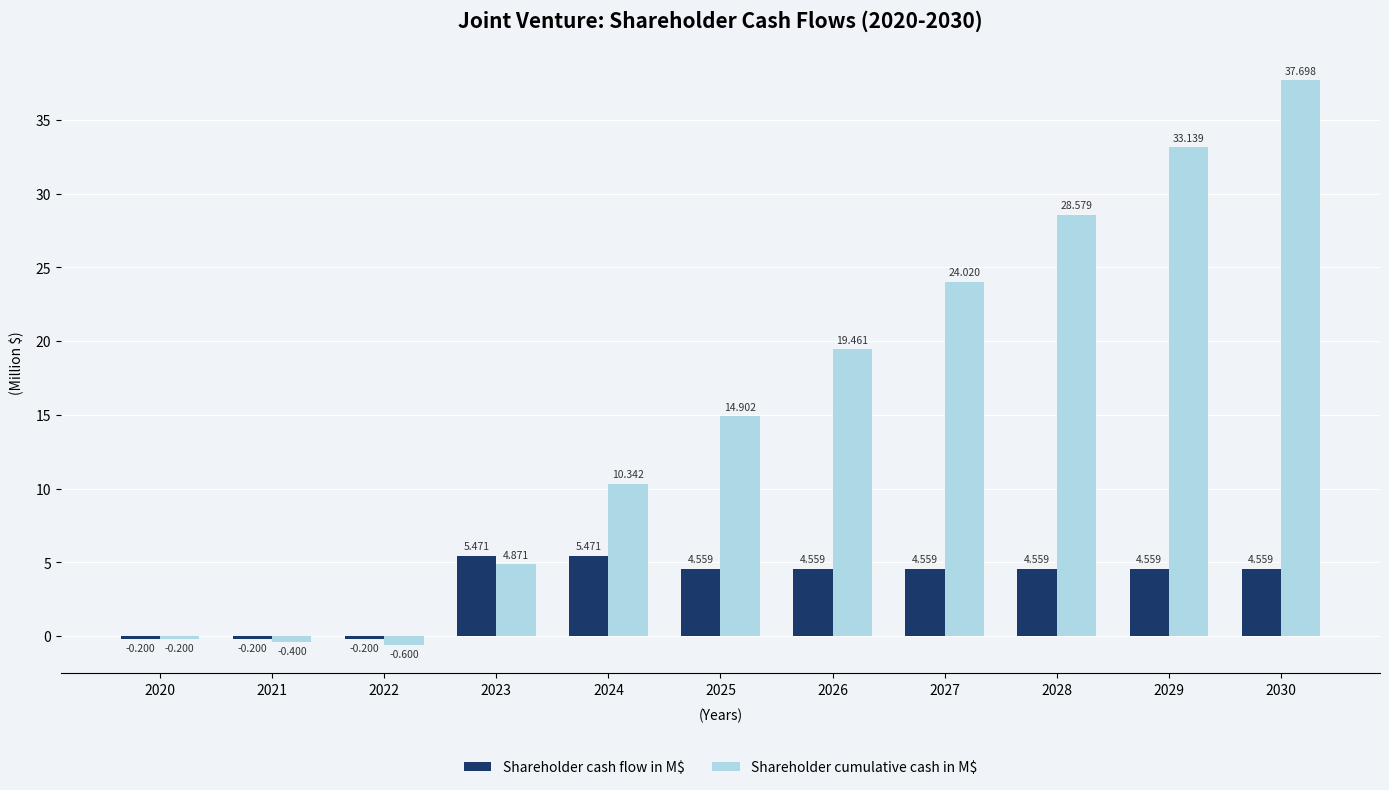

Which series has the widest spread of values?

Shareholder cumulative cash in M$